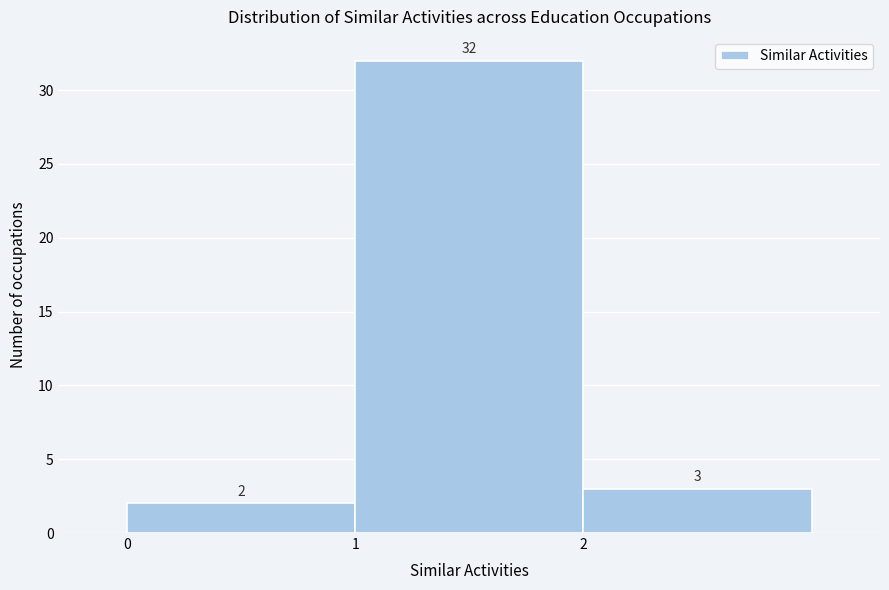

Reading left to right, list every bar in this chart as the range it spans on the x-axis followed by its height.

0 to 1: 2
1 to 2: 32
2 to 3: 3